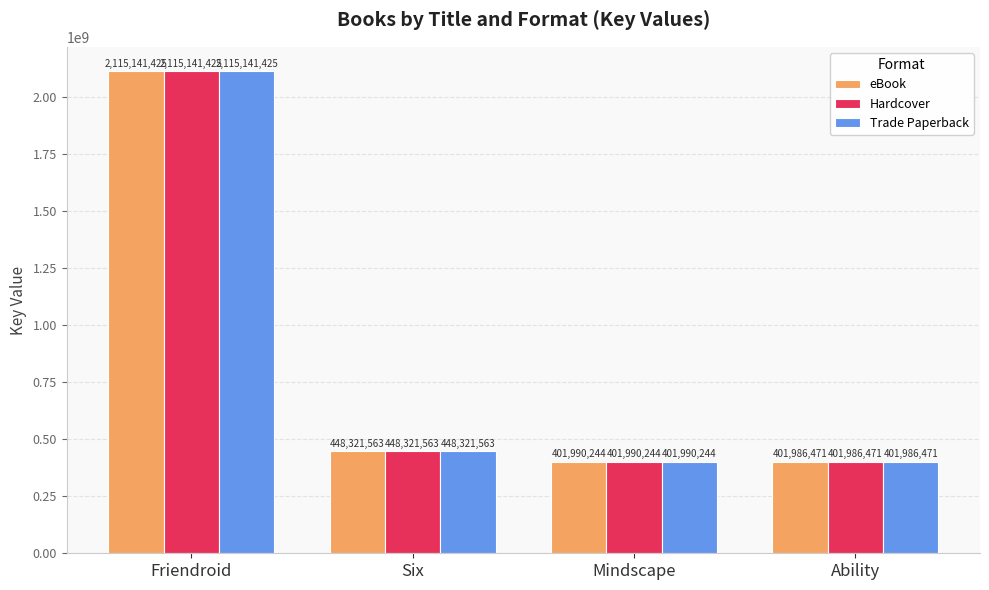

Where is Trade Paperback nearest to the value 1258563948?

Six